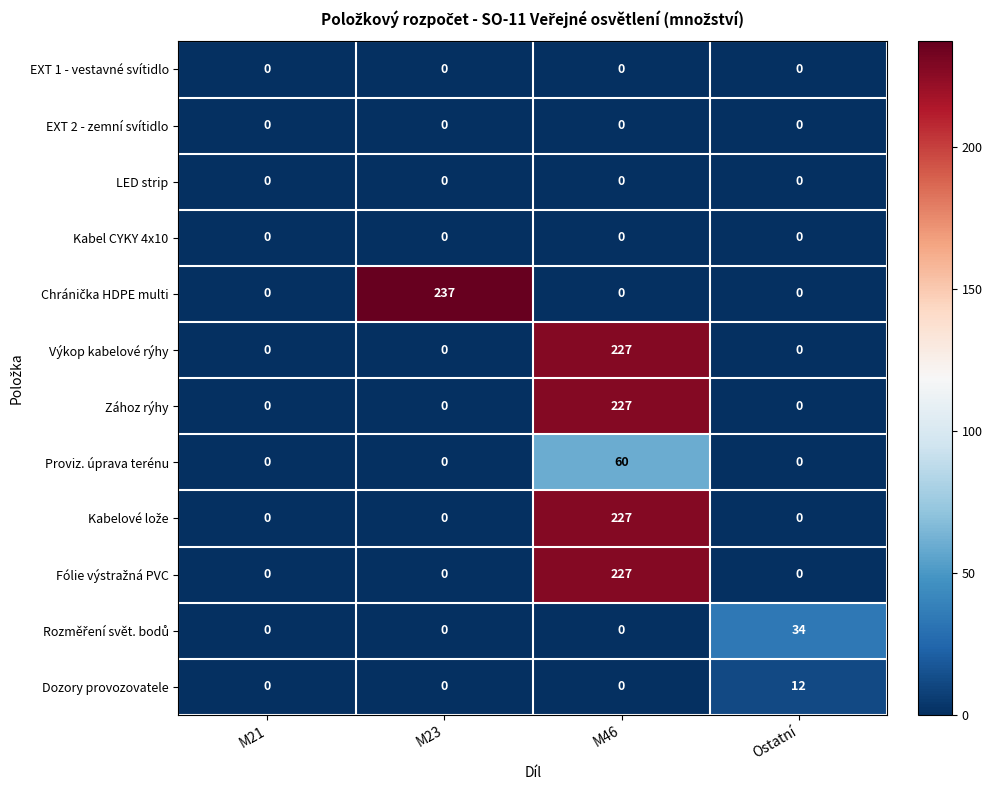

What is the greatest value displayed?

237